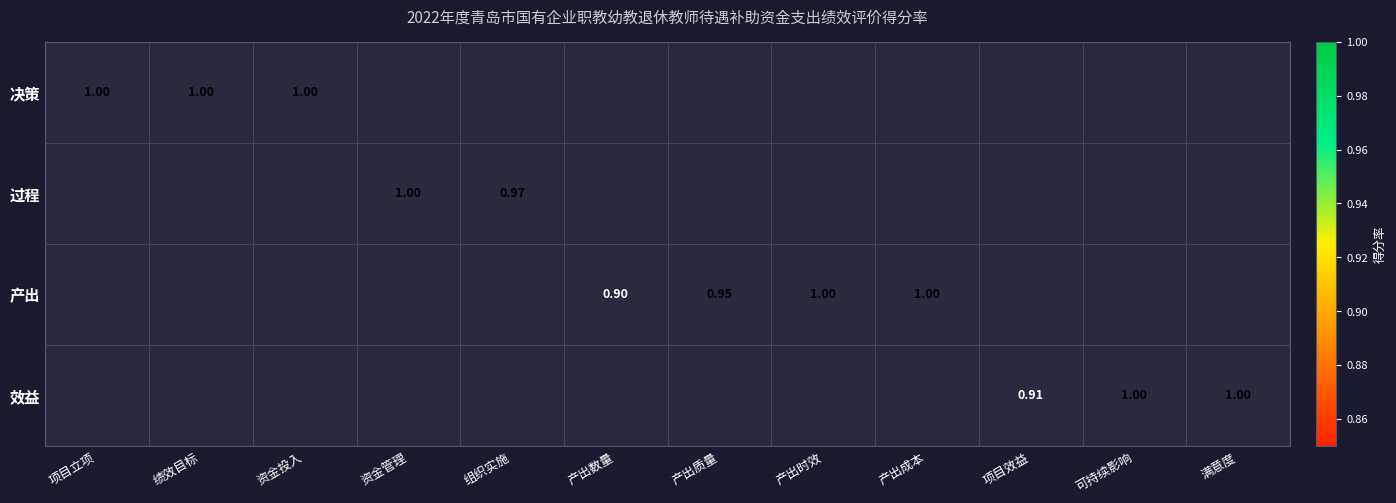

The value of 效益 at 可持续影响 is 1.8. True or false?

False